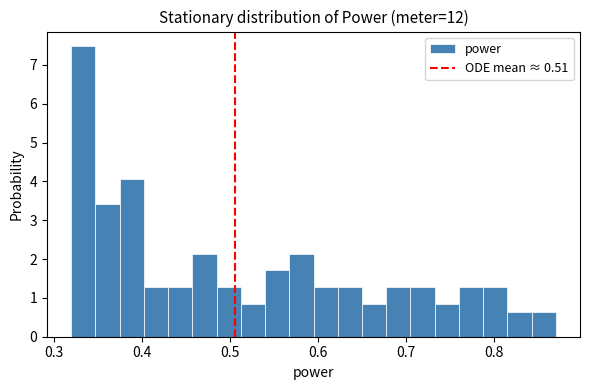

Read against the x-axis, roughly where is the centre of the tallest bar?

0.33